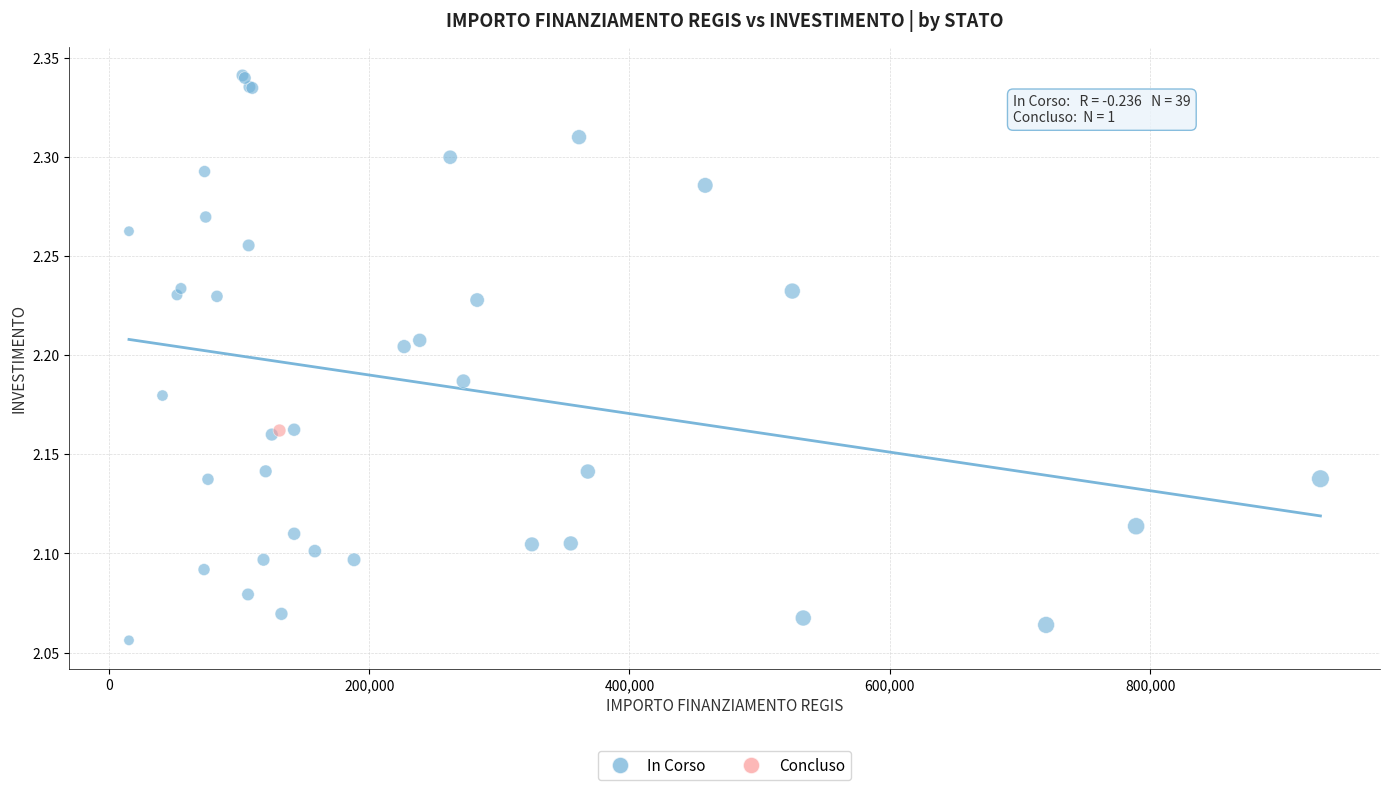

What are all the series names shown in the legend?

In Corso, Concluso